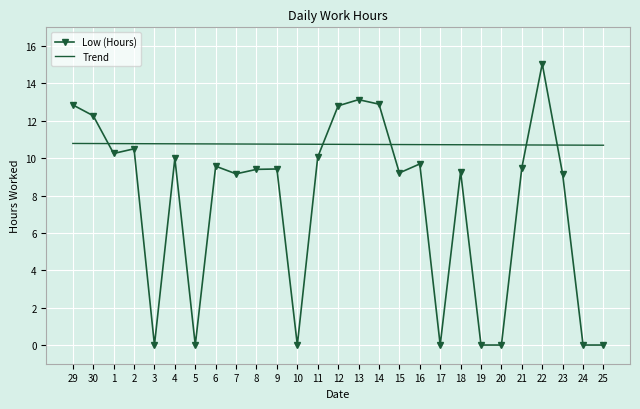

Between which two adjacent categories do Low (Hours) and Trend first intersect?

30 and 1